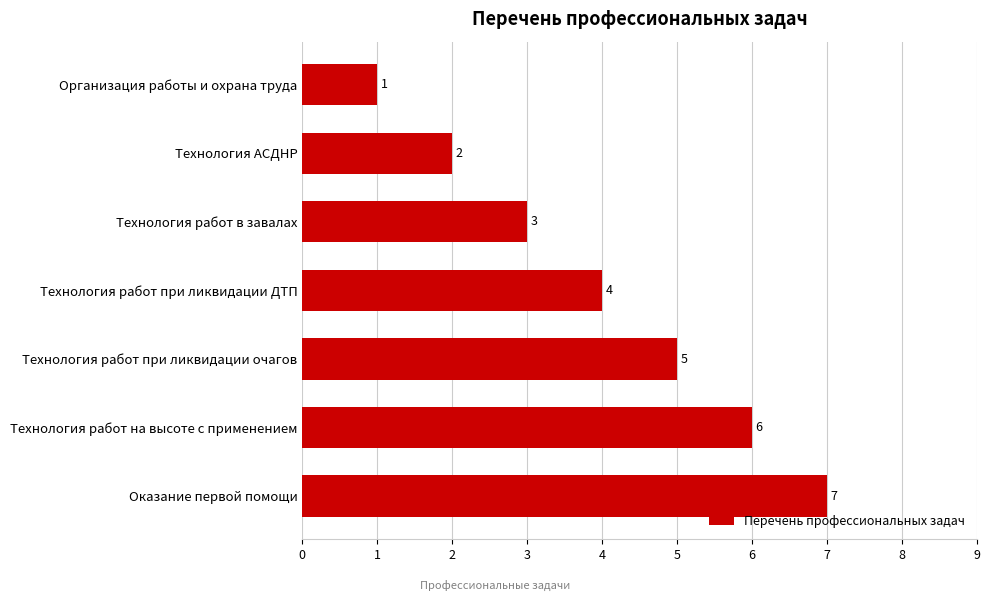

Which has a higher value, Технология работ при ликвидации очагов or Технология АСДНР?

Технология работ при ликвидации очагов